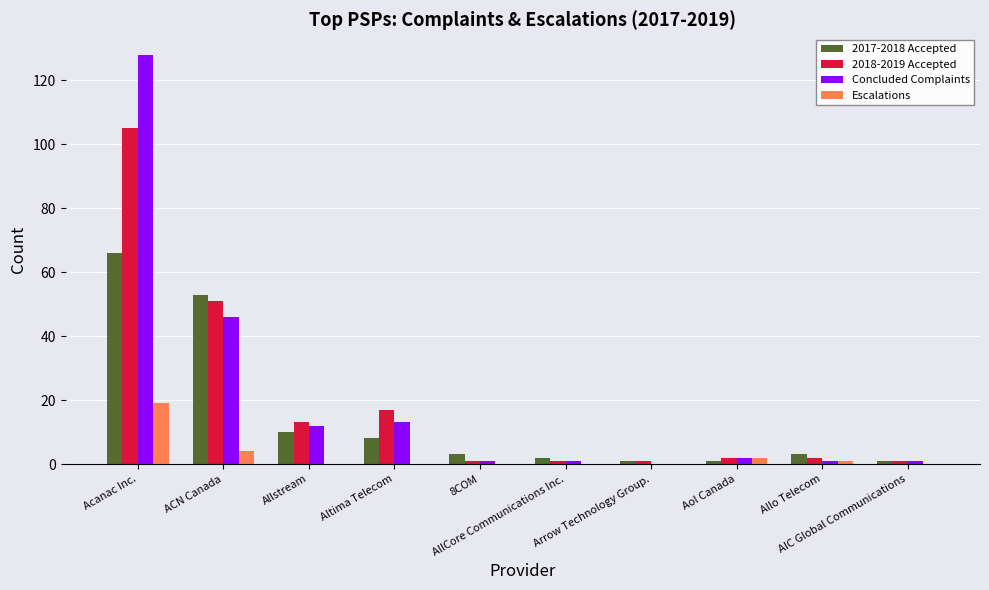

Reading left to right, extract all data points from this chart.

2017-2018 Accepted: Acanac Inc.=66	ACN Canada=53	Allstream=10	Altima Telecom=8	8COM=3	AllCore Communications Inc.=2	Arrow Technology Group.=1	Aol Canada=1	Allo Telecom=3	AIC Global Communications=1
2018-2019 Accepted: Acanac Inc.=105	ACN Canada=51	Allstream=13	Altima Telecom=17	8COM=1	AllCore Communications Inc.=1	Arrow Technology Group.=1	Aol Canada=2	Allo Telecom=2	AIC Global Communications=1
Concluded Complaints: Acanac Inc.=128	ACN Canada=46	Allstream=12	Altima Telecom=13	8COM=1	AllCore Communications Inc.=1	Arrow Technology Group.=0	Aol Canada=2	Allo Telecom=1	AIC Global Communications=1
Escalations: Acanac Inc.=19	ACN Canada=4	Allstream=0	Altima Telecom=0	8COM=0	AllCore Communications Inc.=0	Arrow Technology Group.=0	Aol Canada=2	Allo Telecom=1	AIC Global Communications=0